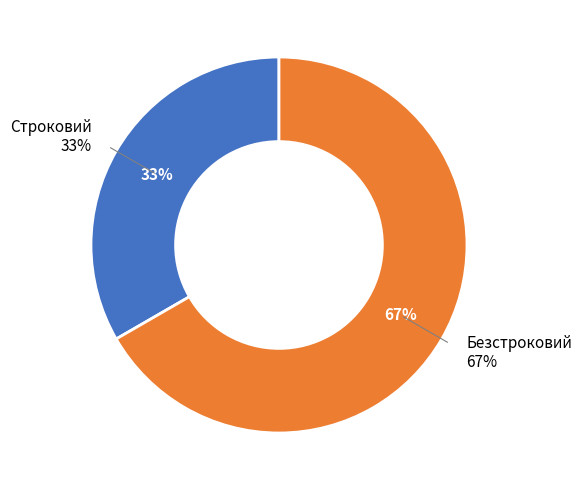

Which slice is the largest?

Безстроковий